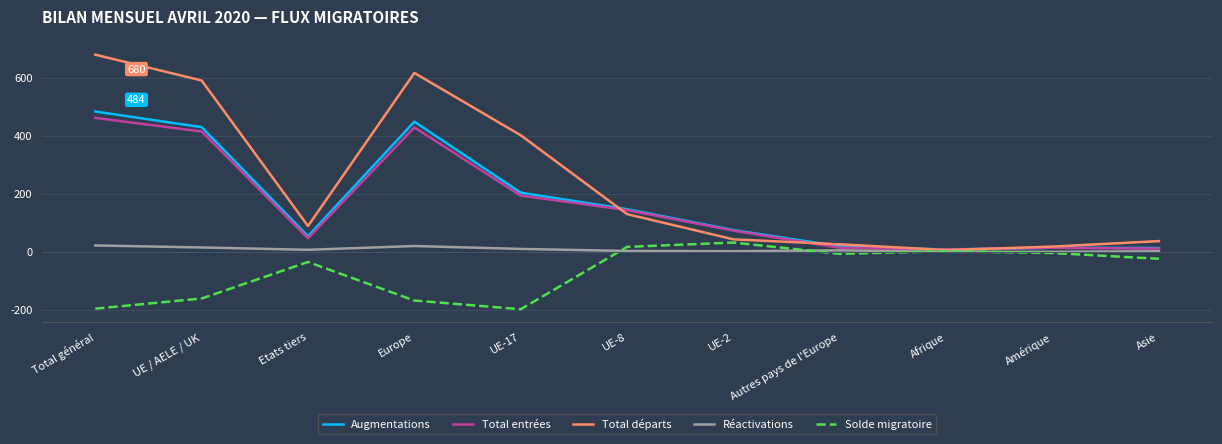

Is the value of Total départs at Autres pays de l'Europe greater than the value of Solde migratoire at Amérique?

Yes